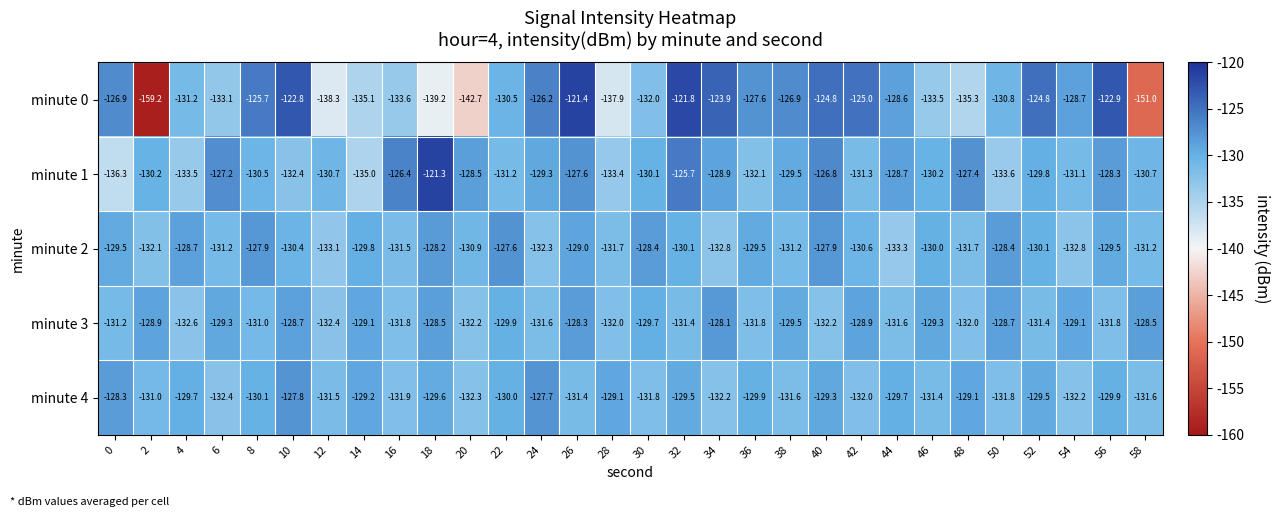

Rank the series at 6 from lowest to highest value.

minute 0, minute 4, minute 2, minute 3, minute 1